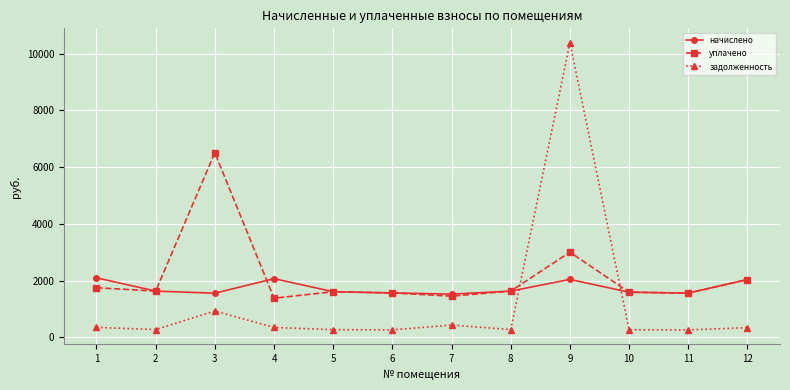

What is the highest value of the уплачено series?

6510.4